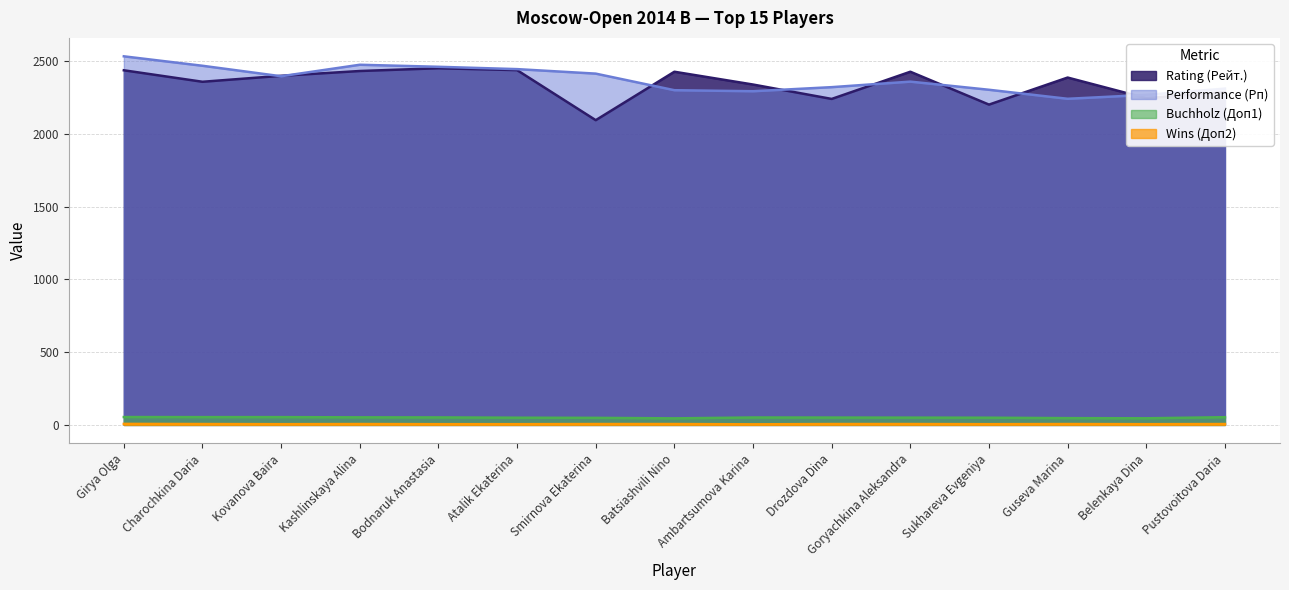

What is the label of the 6th point from the right?

Drozdova Dina